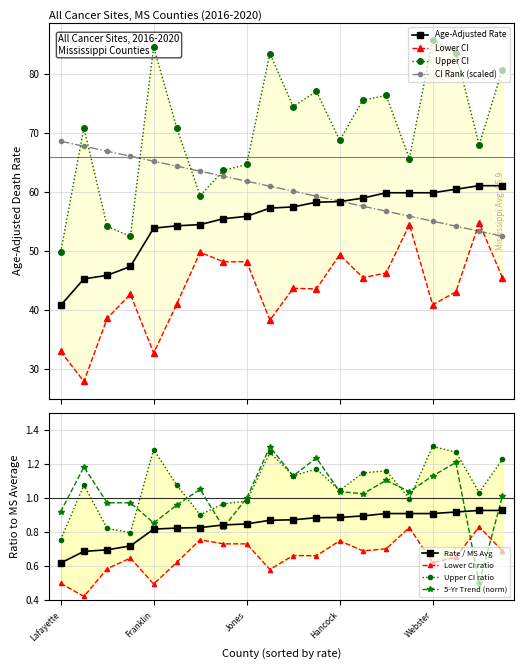

What is the value of the Age-Adjusted Rate point at the 17th from the left?

59.9